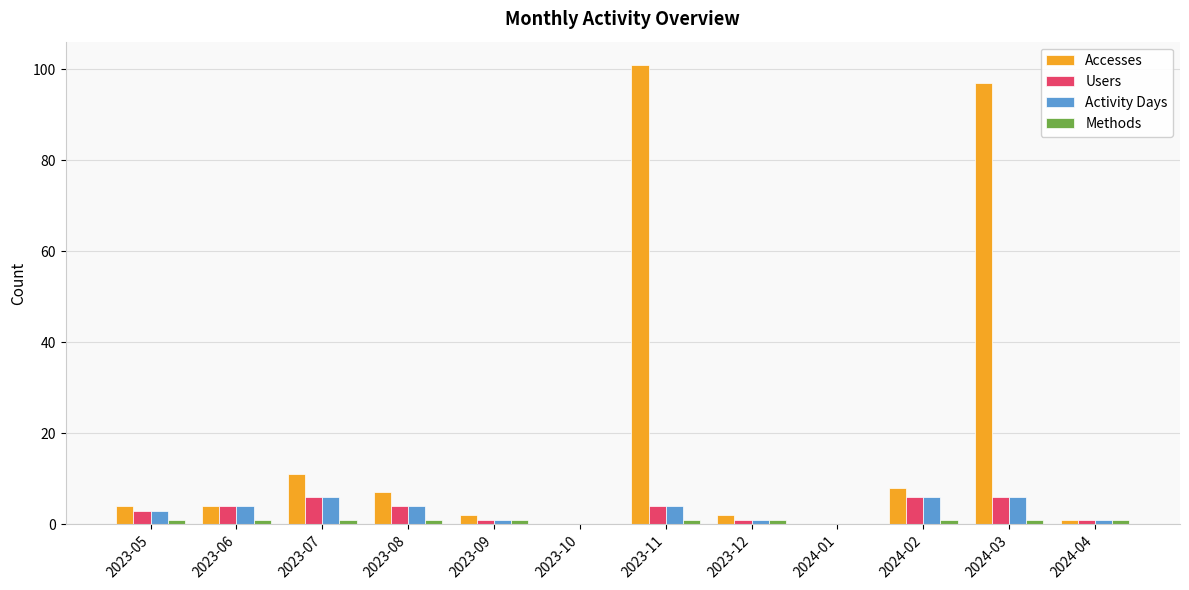

Is the value of Activity Days at 2023-12 greater than the value of Users at 2023-10?

Yes